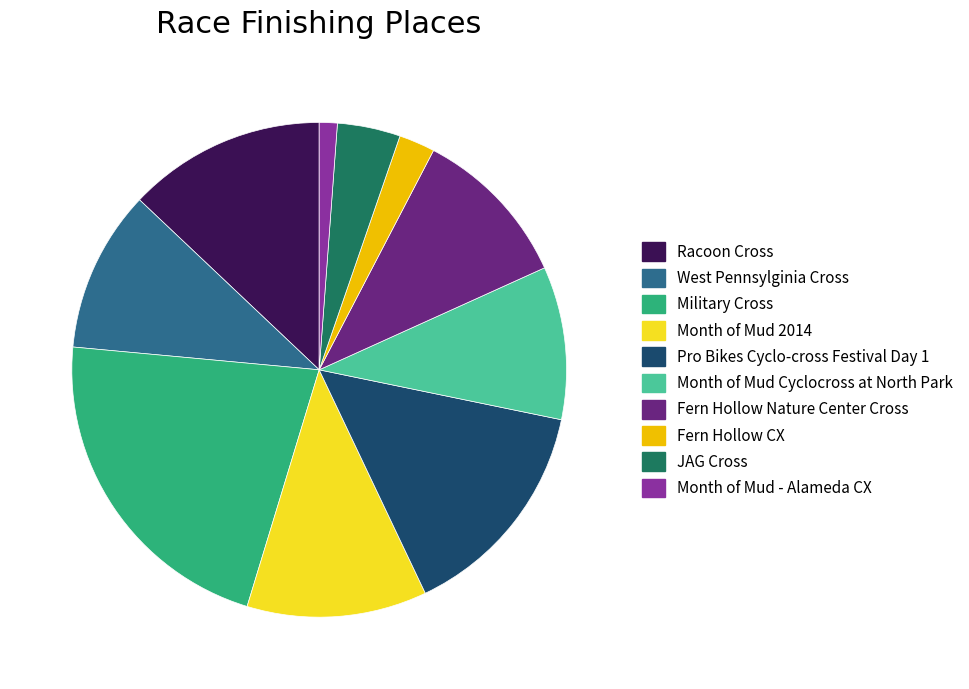

Does Month of Mud - Alameda CX represent more than half of the total?

No